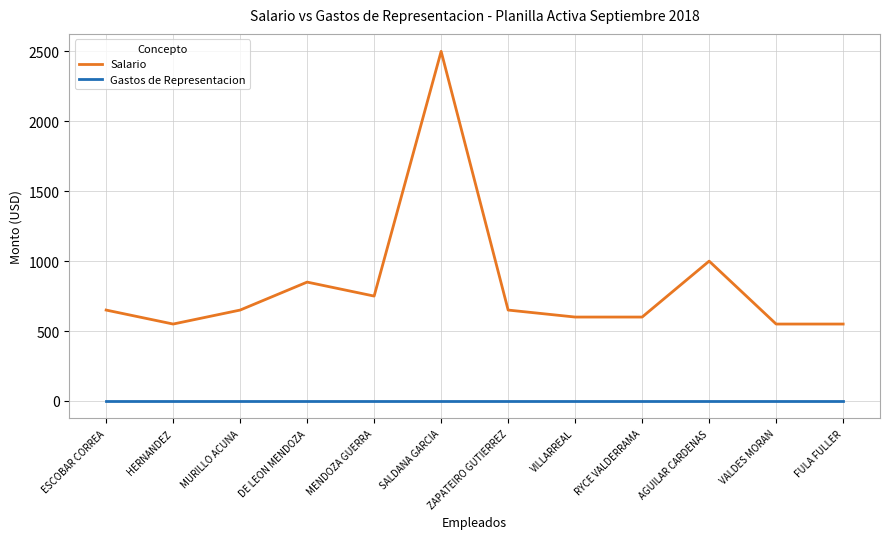

What is the maximum value shown in the chart?

2500